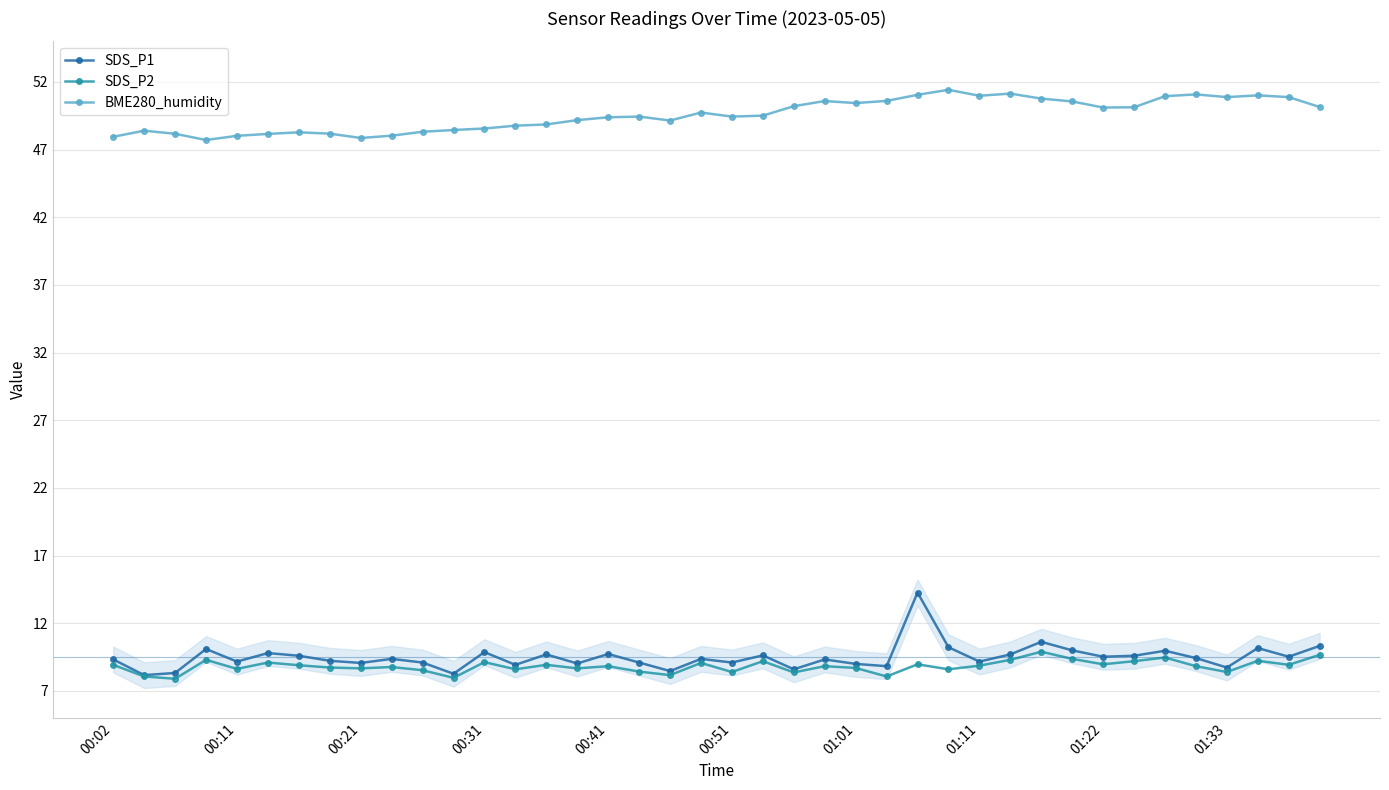

Which series has the largest range (max minus min)?

SDS_P1